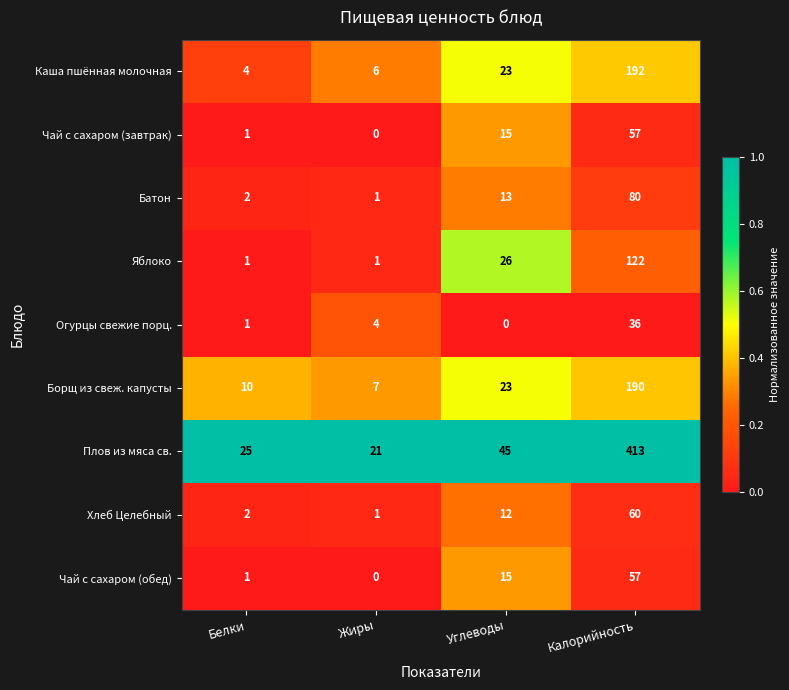

What is the total value across all series at Жиры?

41